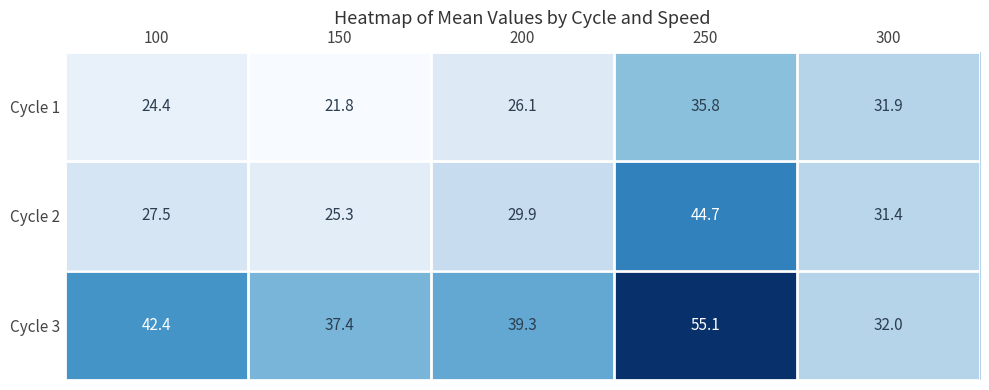

Rank the series at 300 from lowest to highest value.

Cycle 2, Cycle 1, Cycle 3